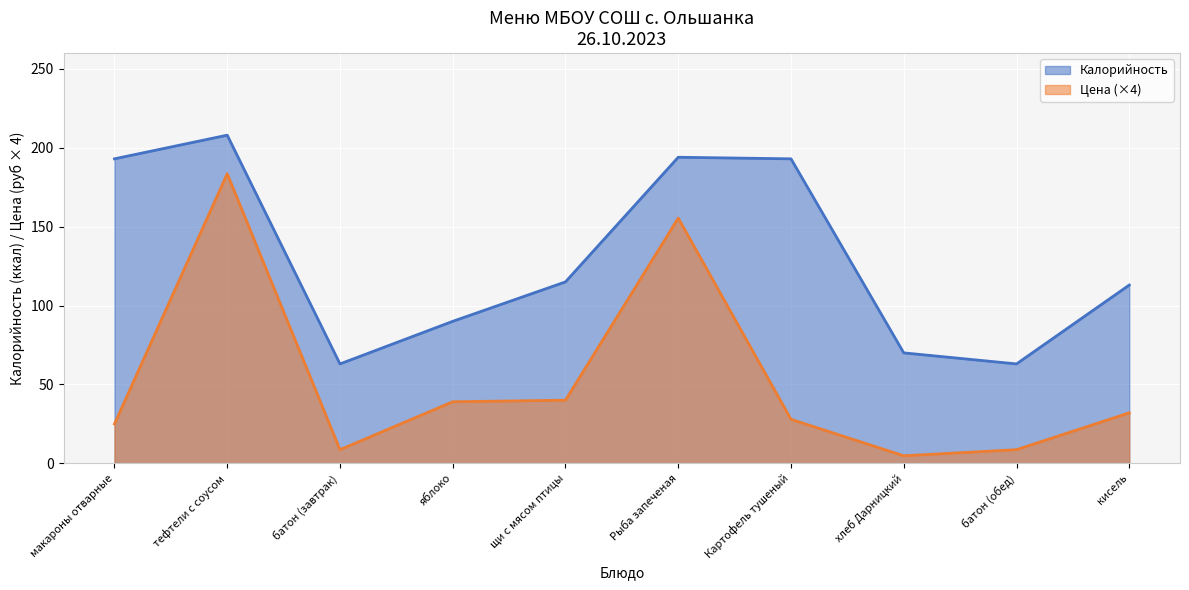

At which label does Калорийность first exceed 115?

макароны отварные